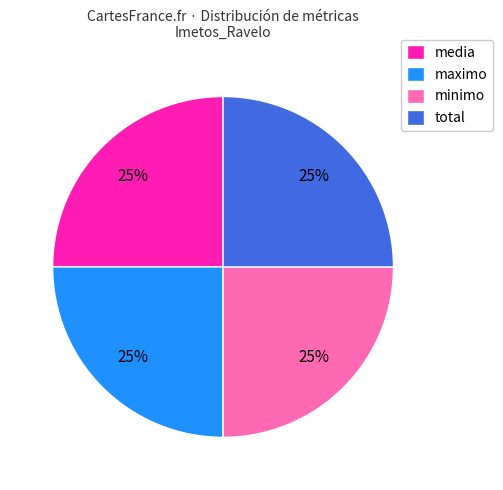

To the nearest percent, what is the combined percentage of media and minimo?

50%